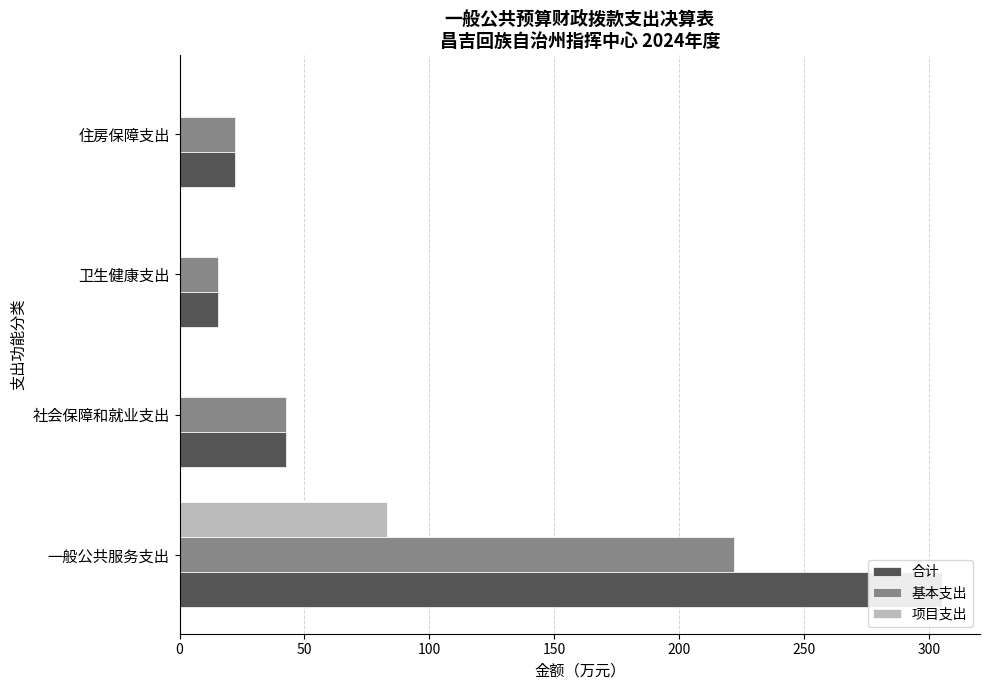

Rank the series by their maximum value, from lowest to highest.

项目支出, 基本支出, 合计